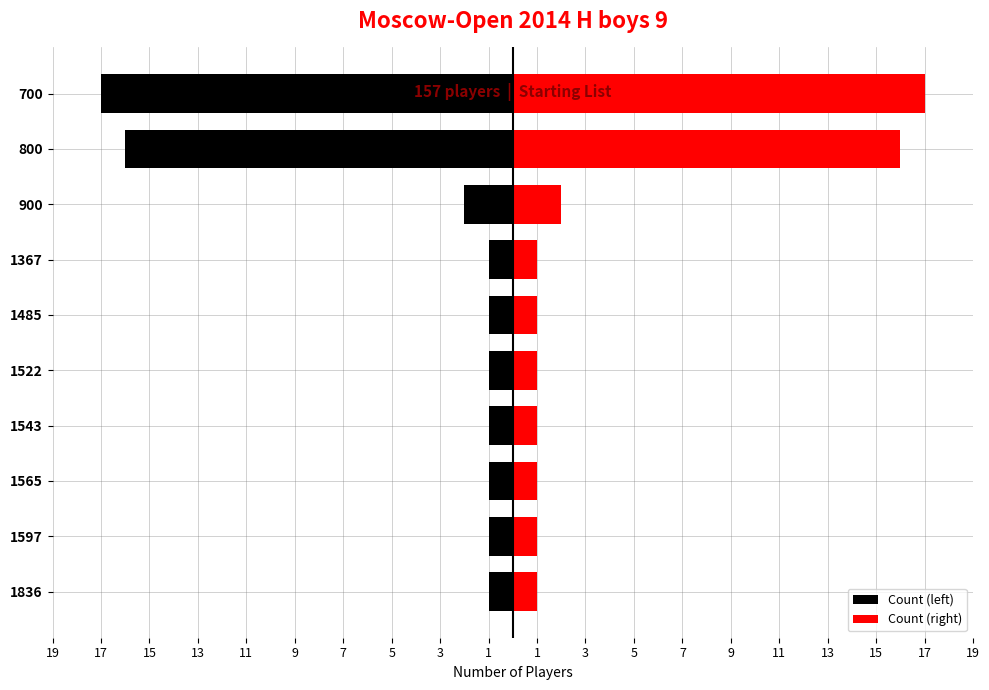

What is the value of the Count (left) bar at the 3rd from the left?

-1